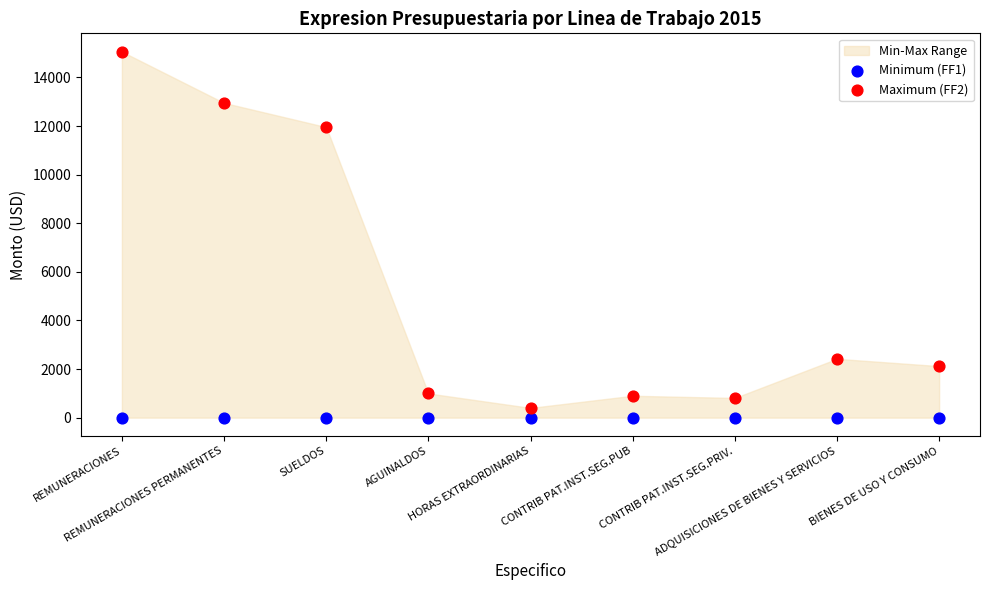

Across all series, what Y value is closest to 7530?

11955.0